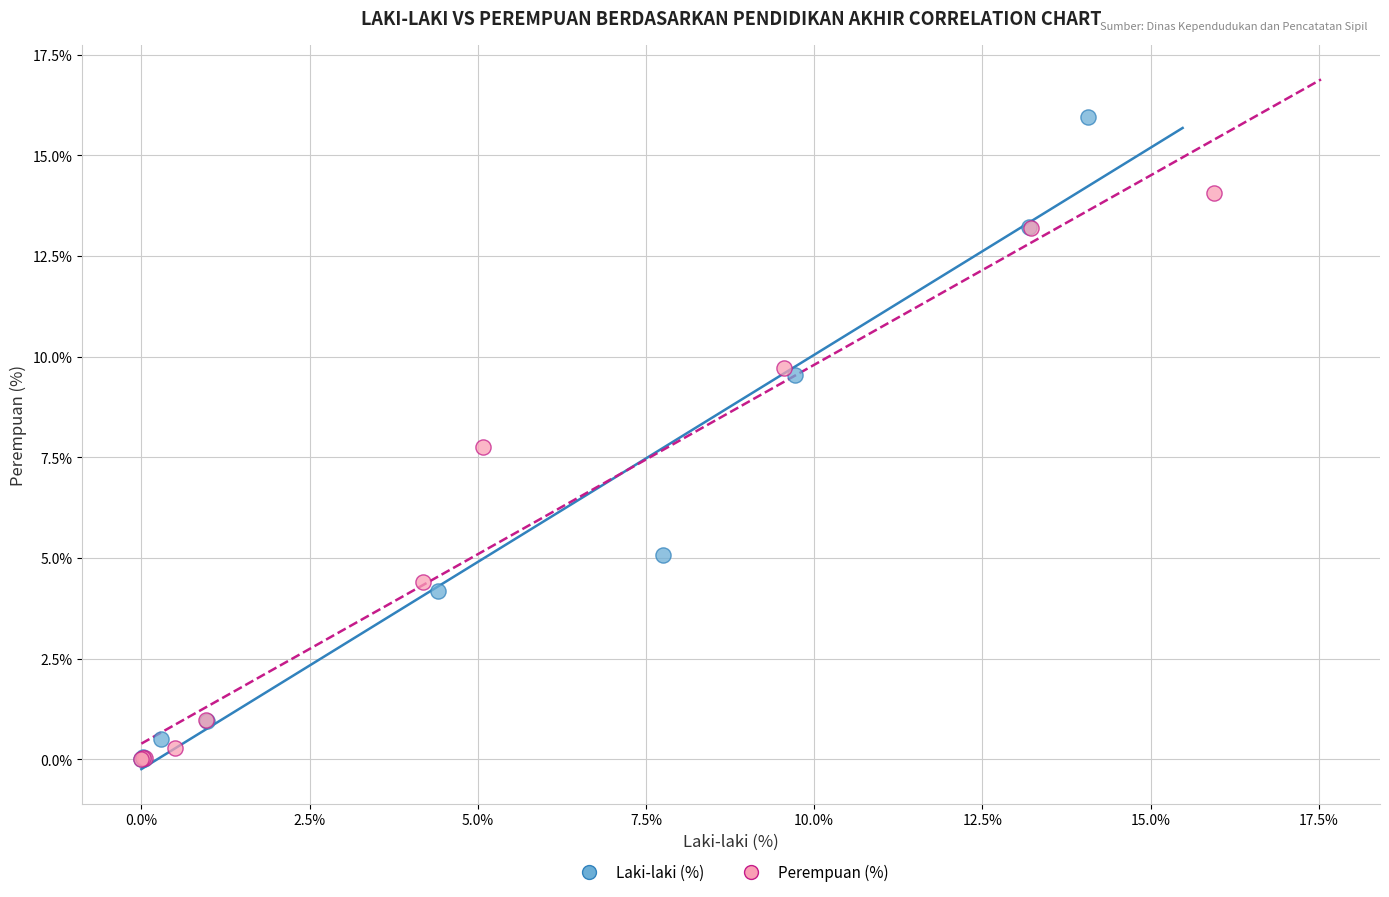

Which series reaches the maximum Y coordinate?

Laki-laki (%)